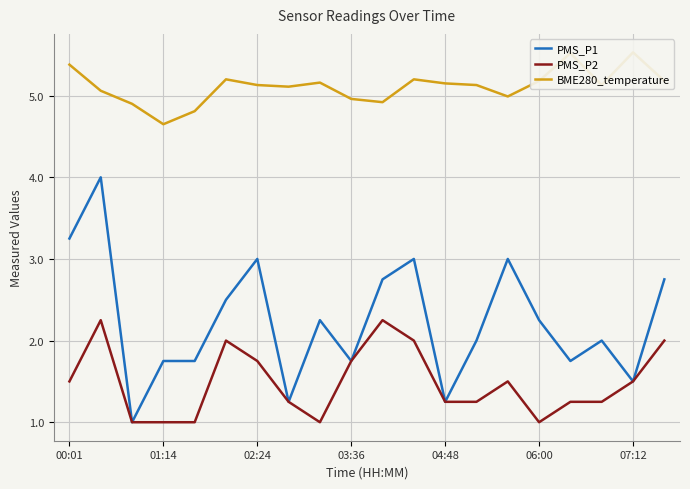

The value of PMS_P1 at 00:01 is 0.8. True or false?

False